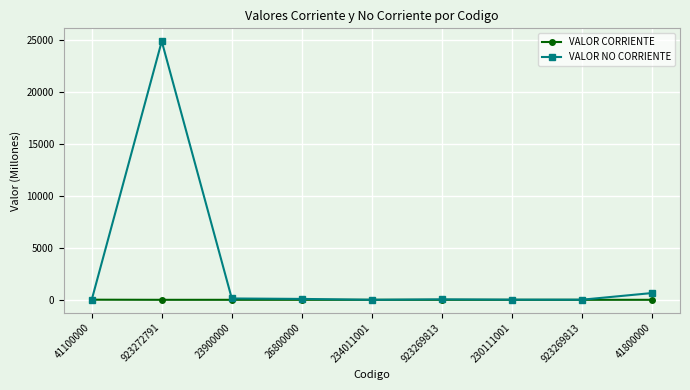

How many data points in VALOR NO CORRIENTE are less than 43?

4